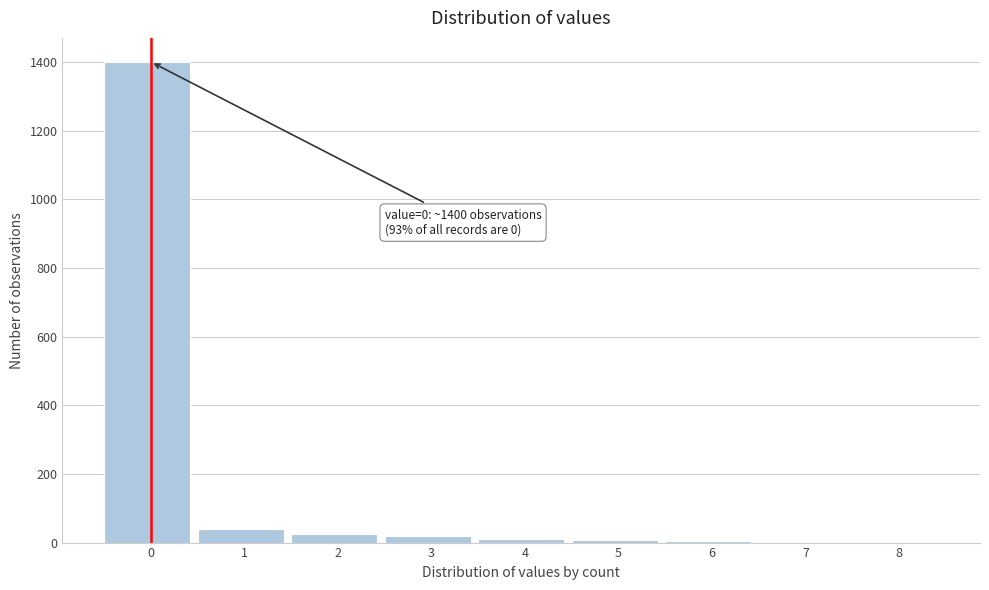

Is it true that the value at 0 is 1400?

True